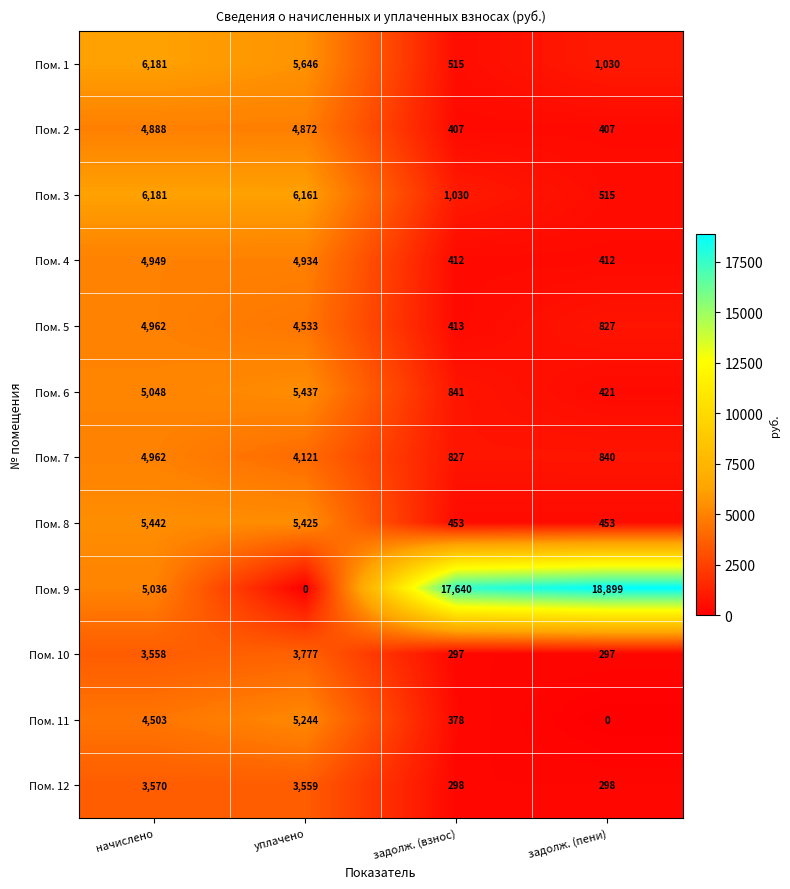

What is the lowest value of the Пом. 1 series?

515